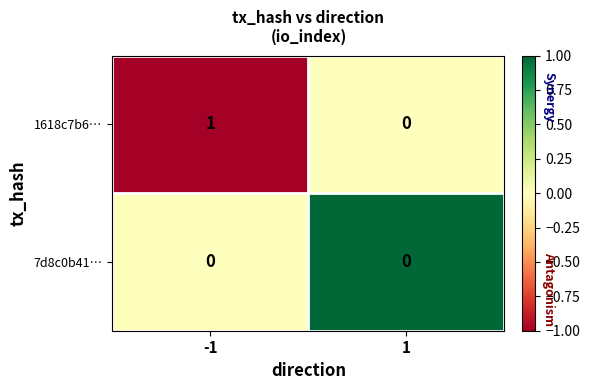

Reading right to left, list all the values displayed in this chart.

1618c7b6…: 1=0	-1=1
7d8c0b41…: 1=0	-1=0